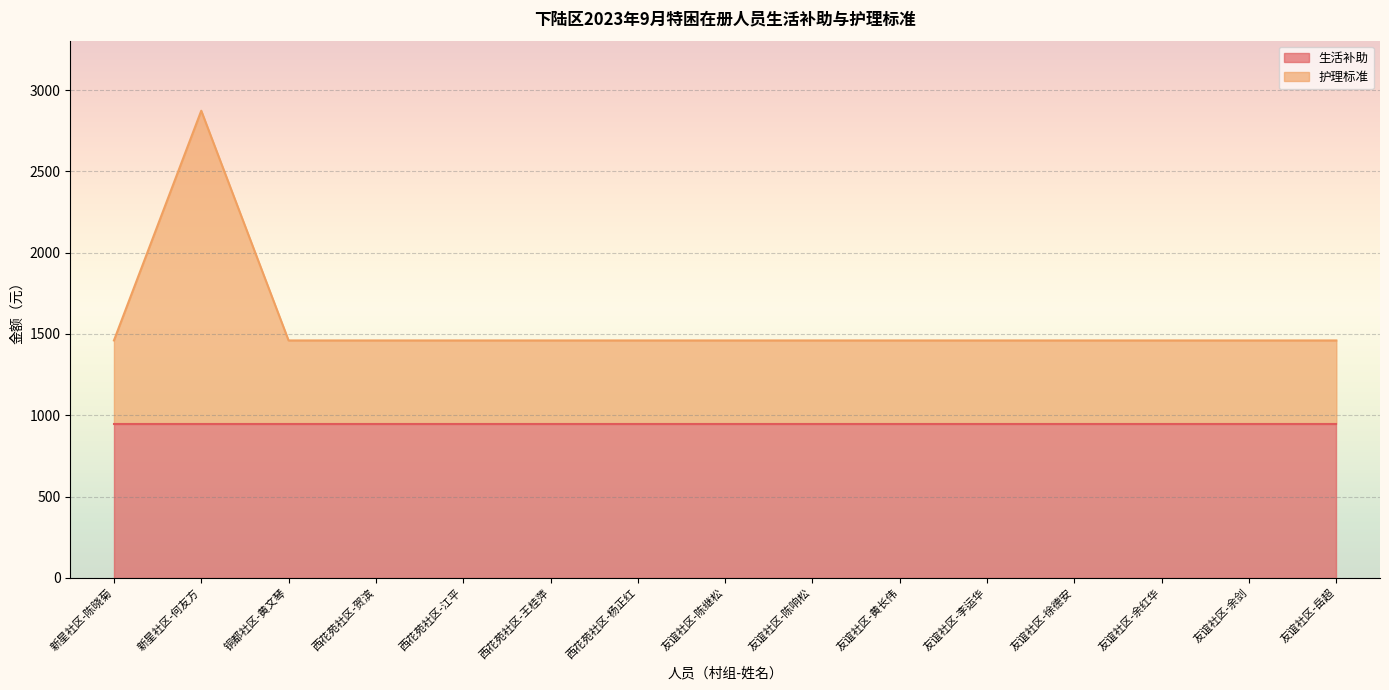

Is it true that the value at 铜都社区-黄文琴 is 1460?

True